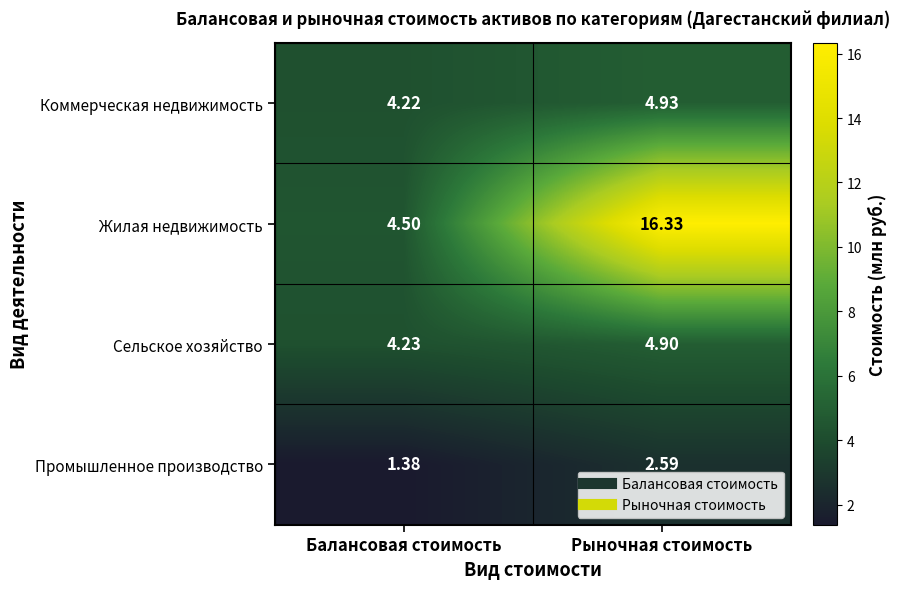

What is the spread (max minus min) of values at Рыночная стоимость?

13.7